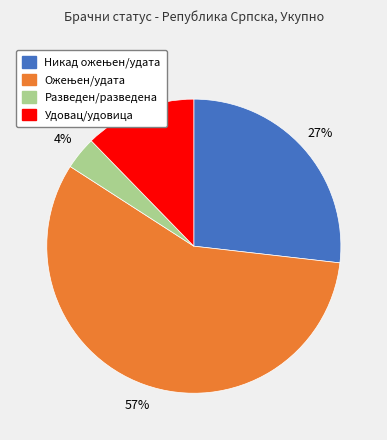

What is the ratio of the value at Разведен/разведена to the value at Удовац/удовица?

0.3